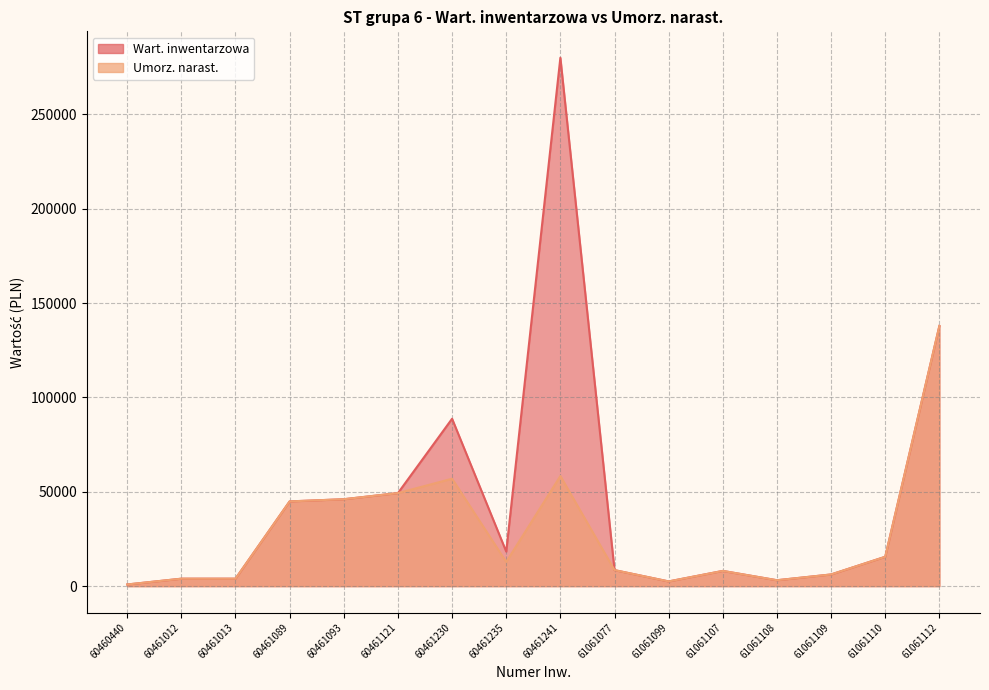

Reading left to right, extract all data points from this chart.

Wart. inwentarzowa: 60460440=866.1	60461012=3938.6	60461013=3938.6	60461089=44895.0	60461093=46046.7	60461121=49295.3	60461230=88700.0	60461235=18300.0	60461241=280000.0	61061077=8483.0	61061099=2488.0	61061107=8061.0	61061108=3120.2	61061109=6180.1	61061110=15549.8	61061112=137874.0
Umorz. narast.: 60460440=866.1	60461012=3938.6	60461013=3938.6	60461089=44895.0	60461093=46046.7	60461121=49295.3	60461230=56916.1	60461235=12810.0	60461241=58333.2	61061077=8483.0	61061099=2488.0	61061107=8061.0	61061108=3120.2	61061109=6180.1	61061110=15549.8	61061112=137874.0